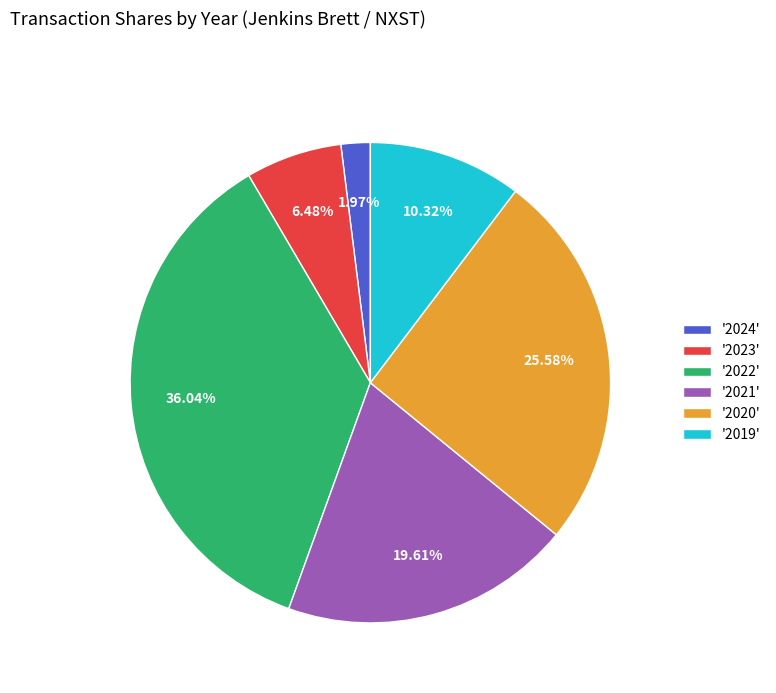

Does any single category account for the majority?

No